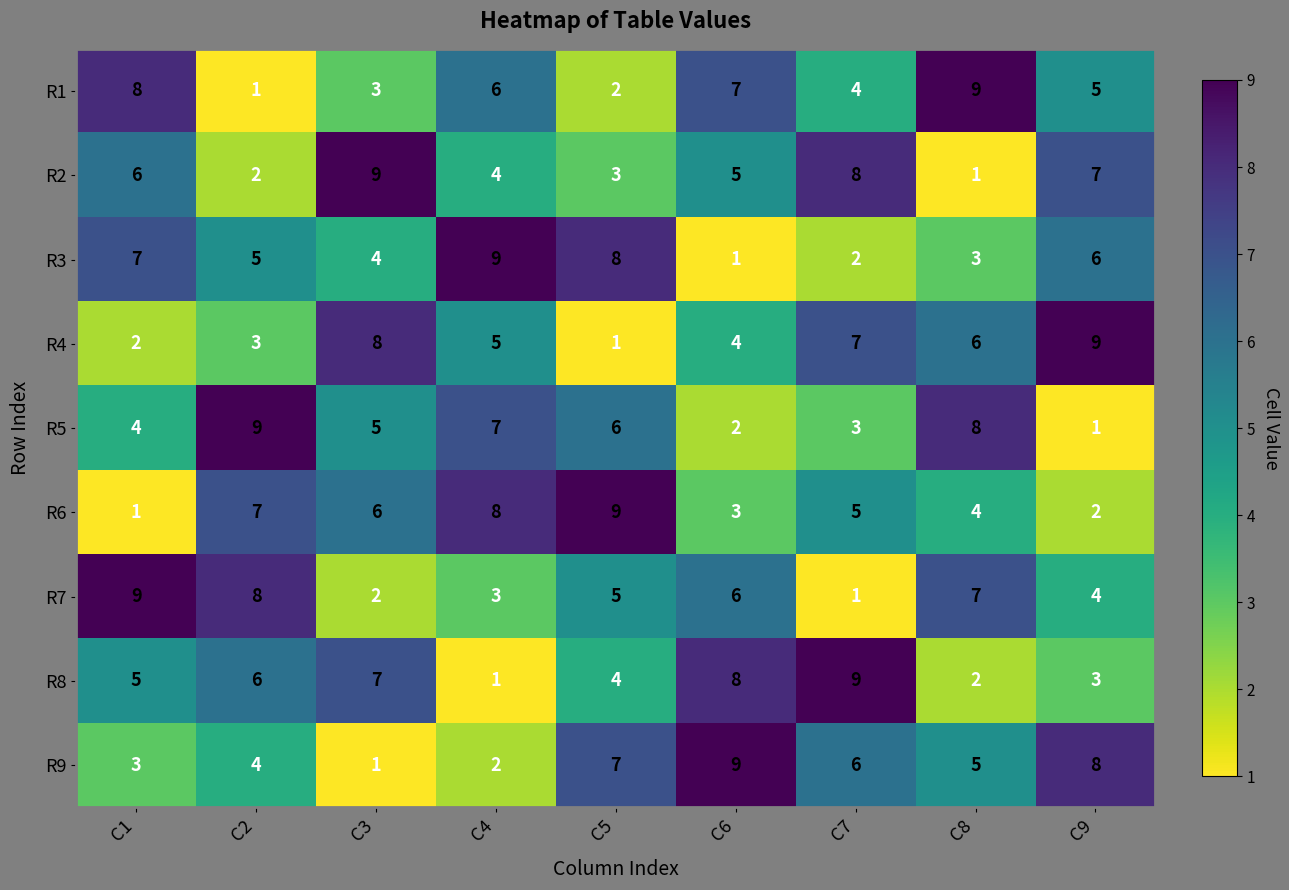

Rank the categories by R1 value from highest to lowest.

C8, C1, C6, C4, C9, C7, C3, C5, C2